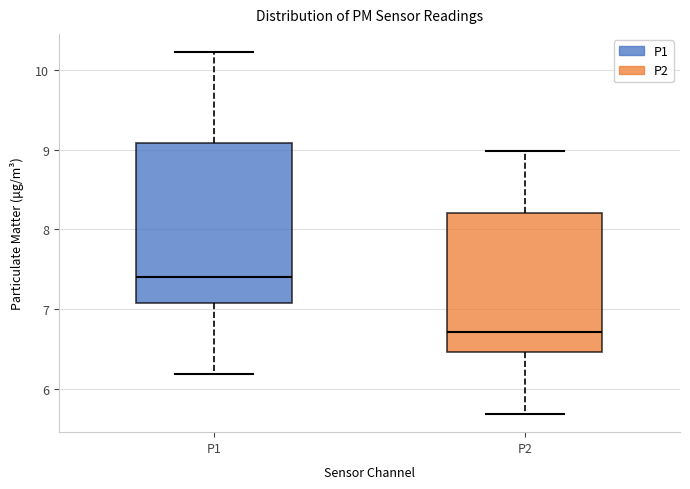

Where is the upper edge of the box for P1 on the y-axis? The values are not printed on the chart, so give them approximately, as read against the axis.

9.1